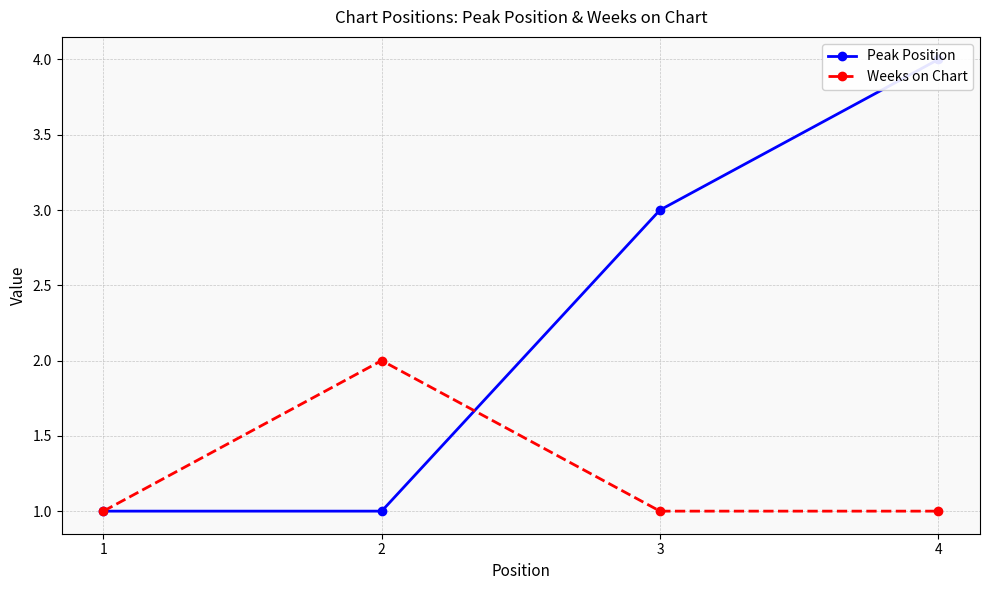

Where does the Peak Position series first go above 3?

4